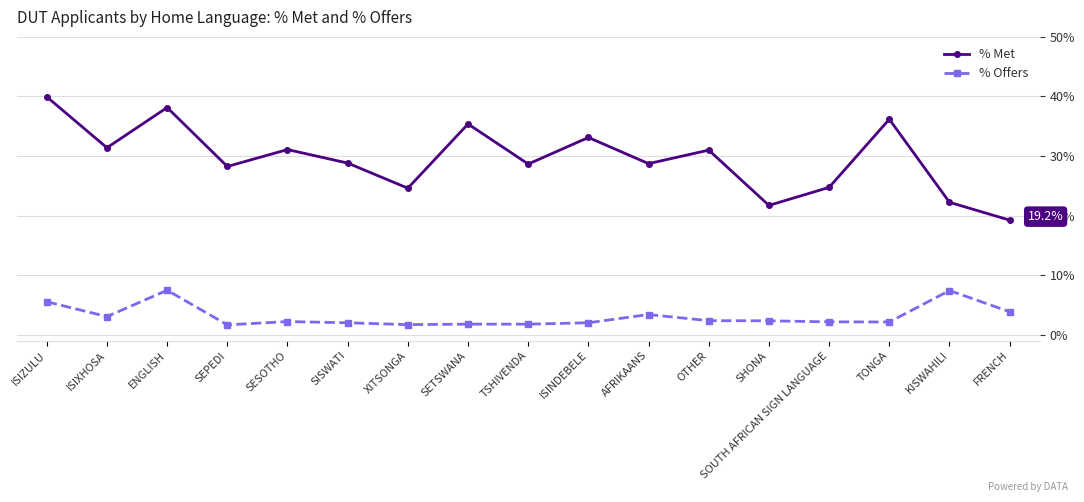

Does the chart have visible grid lines?

Yes